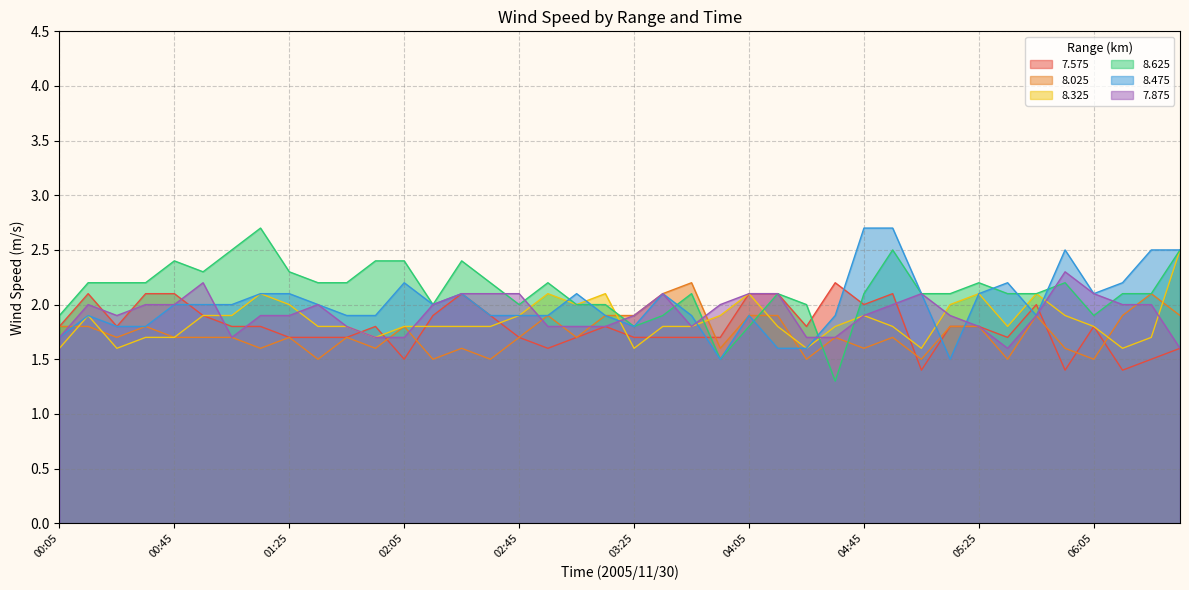

In 8.475, how many points are lower than both neighbors (excluding endpoints)?

6